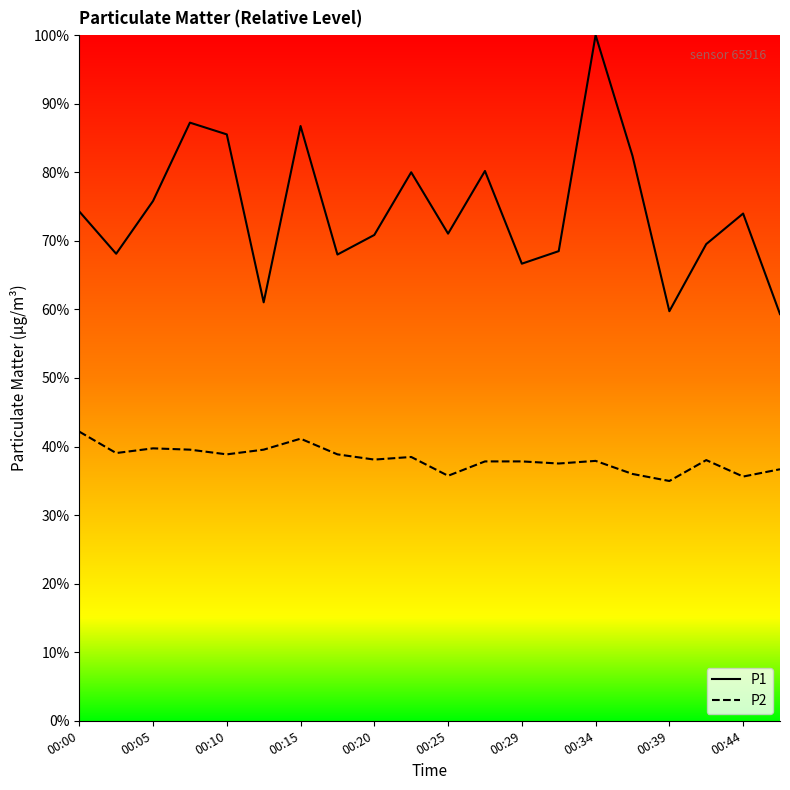

Rank the series by their average value, from highest to lowest.

P1, P2